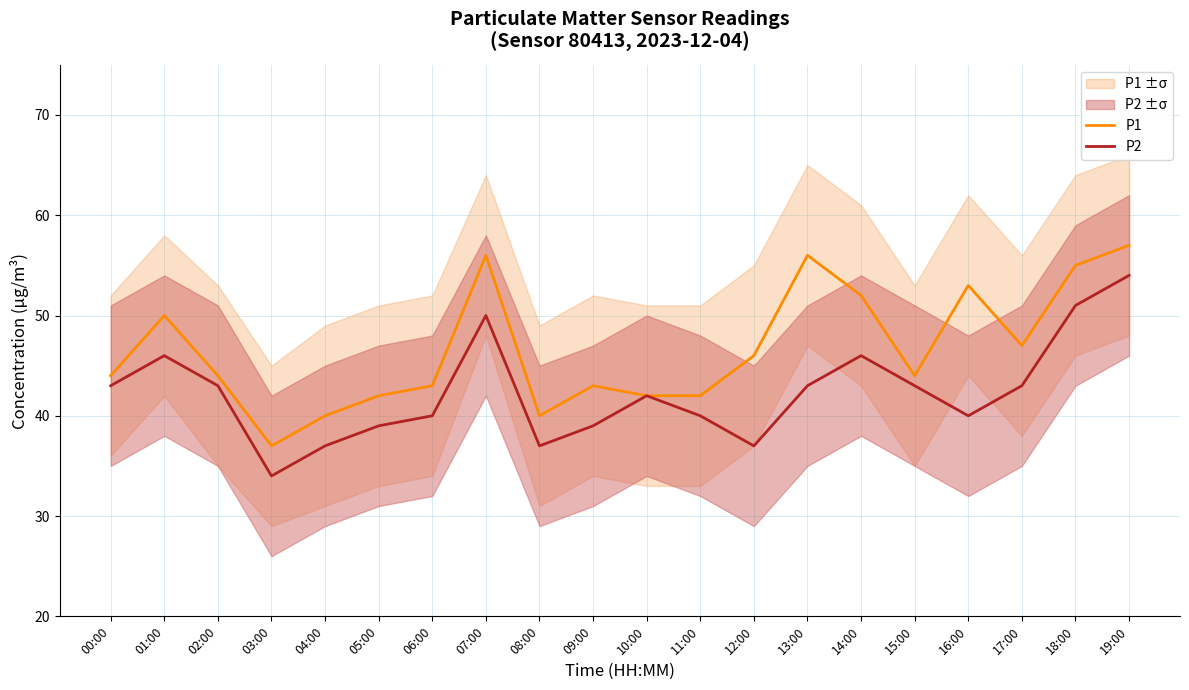

Where does the P2 series first go above 43?

01:00